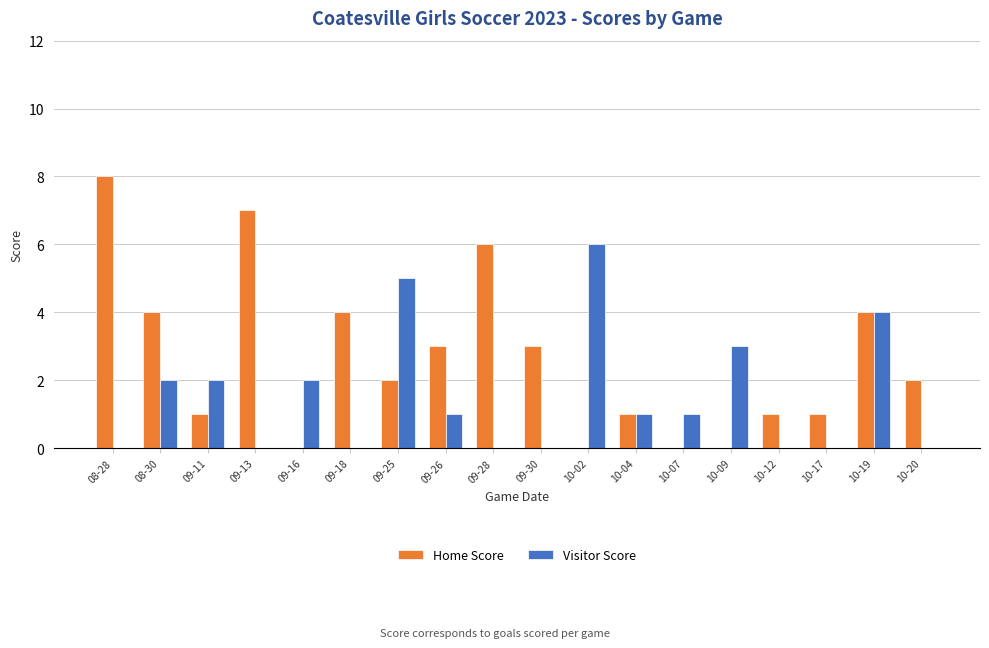

Which series has the widest spread of values?

Home Score